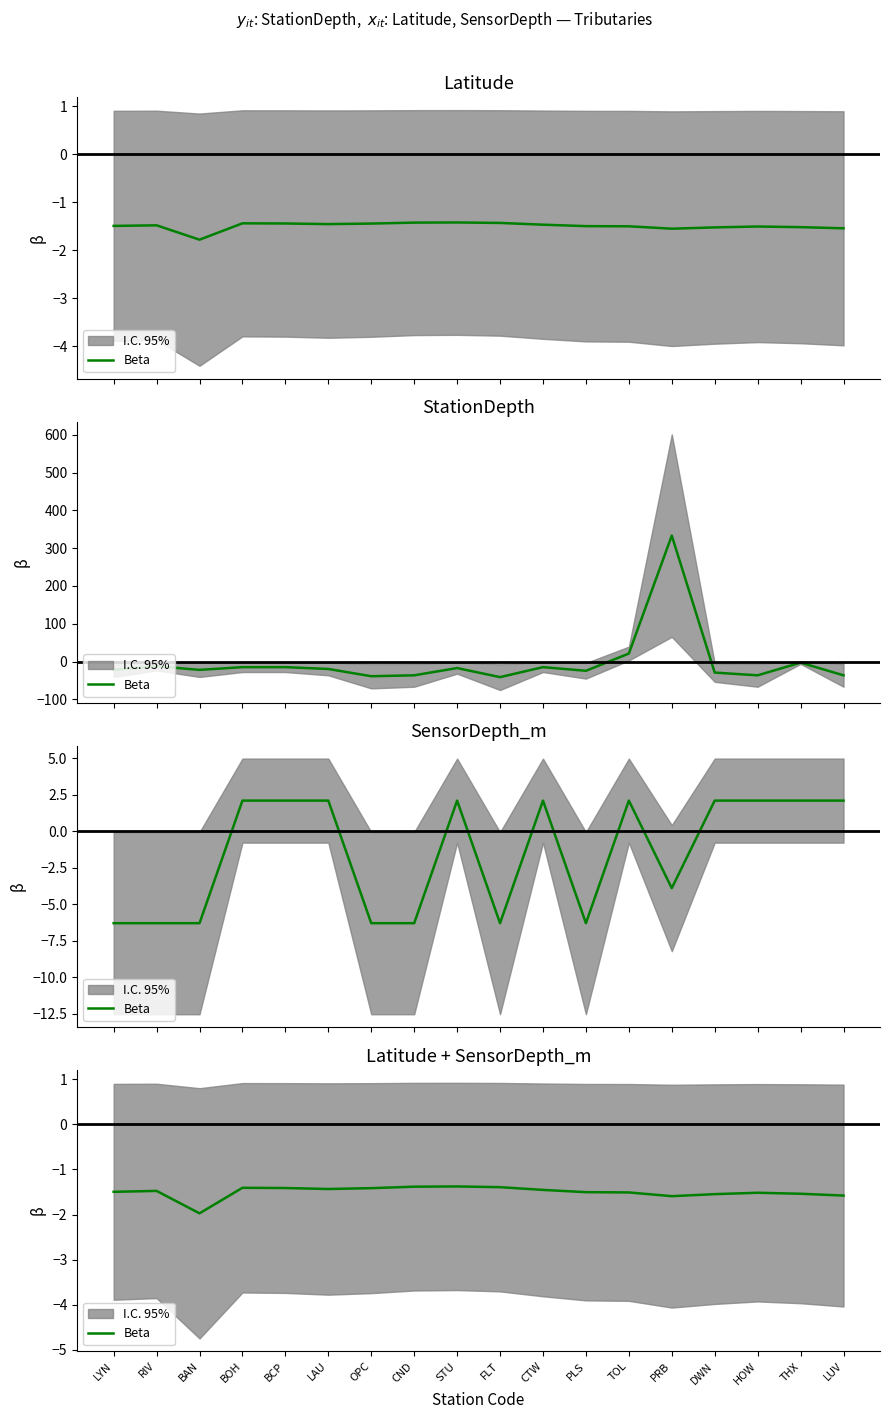

At which category does the data reach its first local peak?

RIV